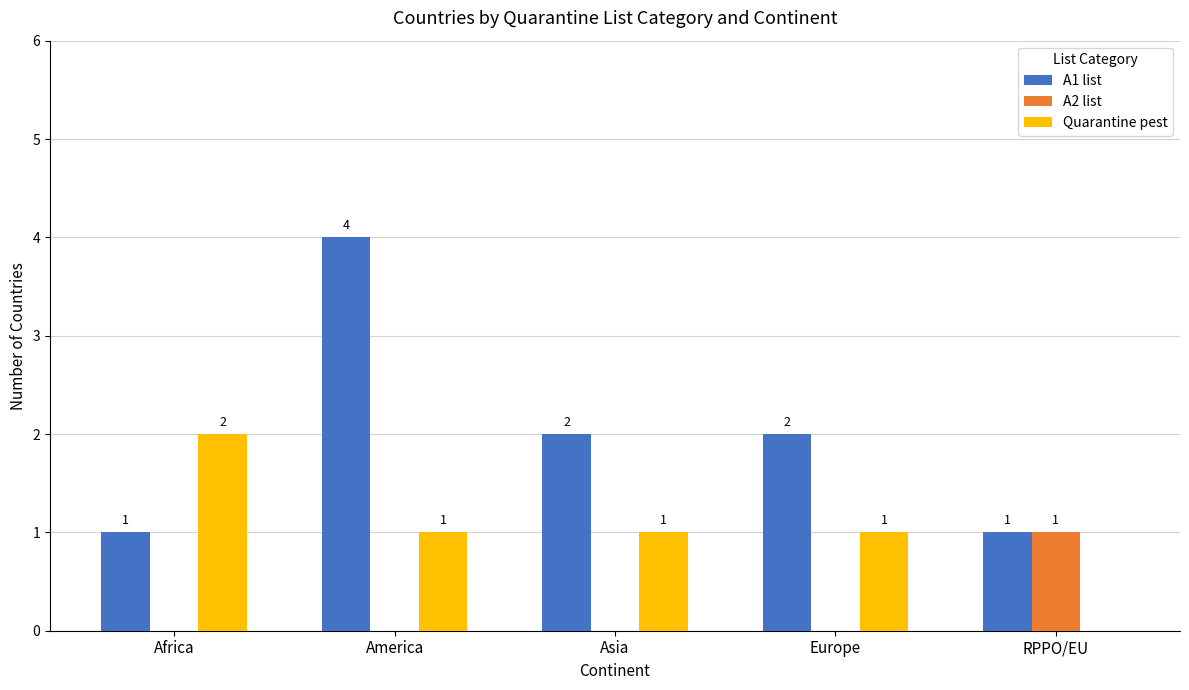

Count the number of data series in this chart.

3